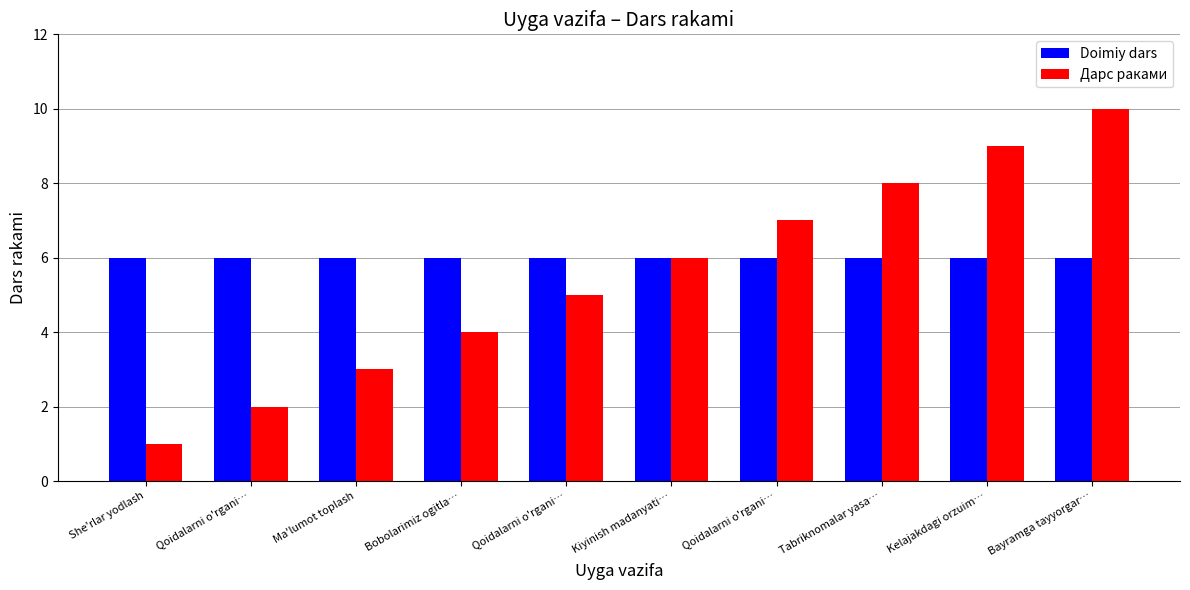

The Doimiy dars series shows 4 at Qoidalarni o'rgani…. True or false?

False